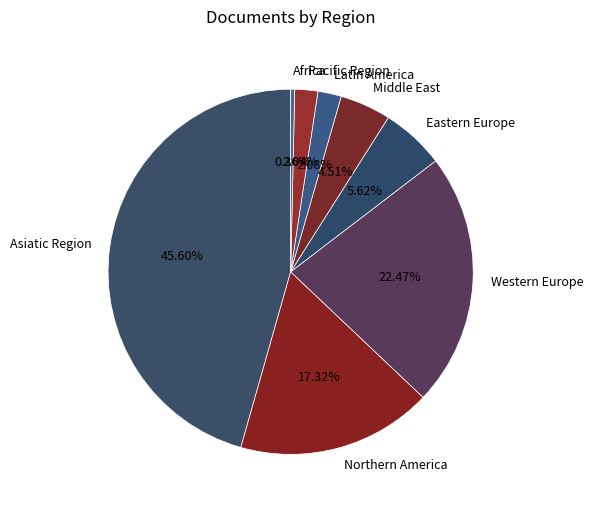

What is the total percentage of Middle East and Western Europe?

27.0%